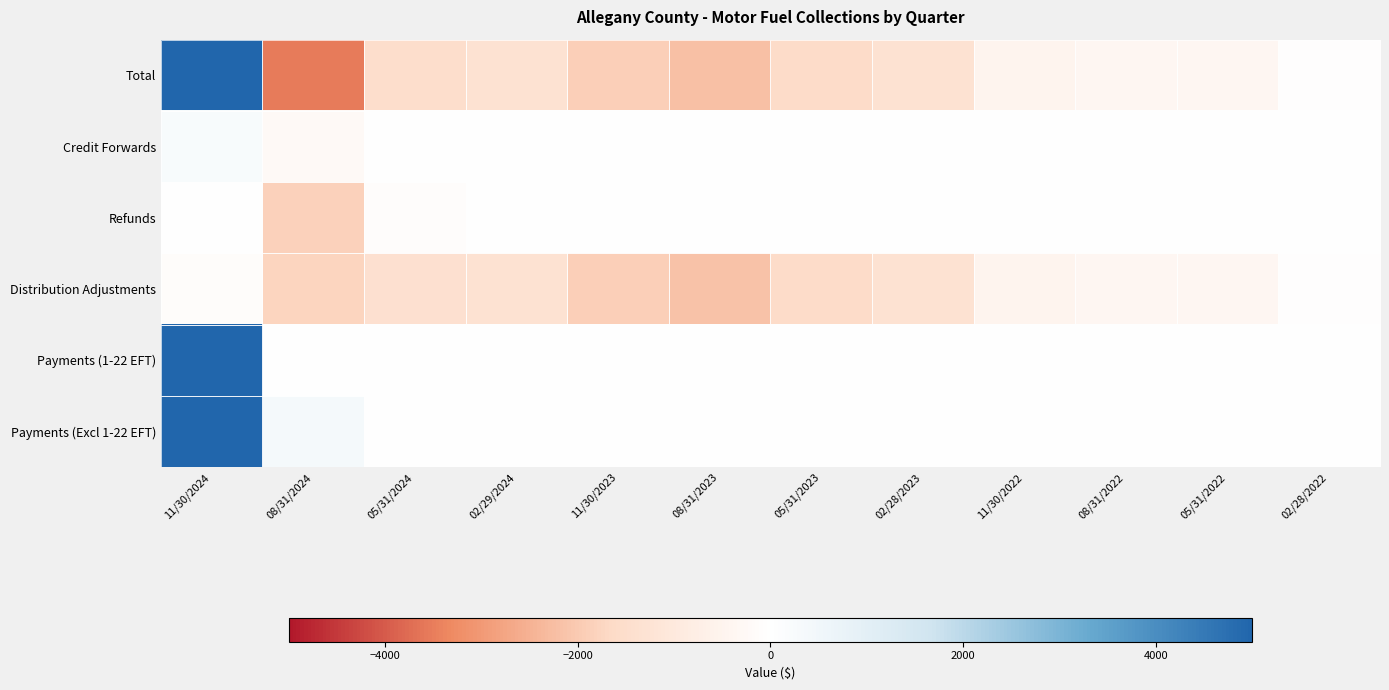

What is the total value across all series at 11/30/2022?

-1009.2